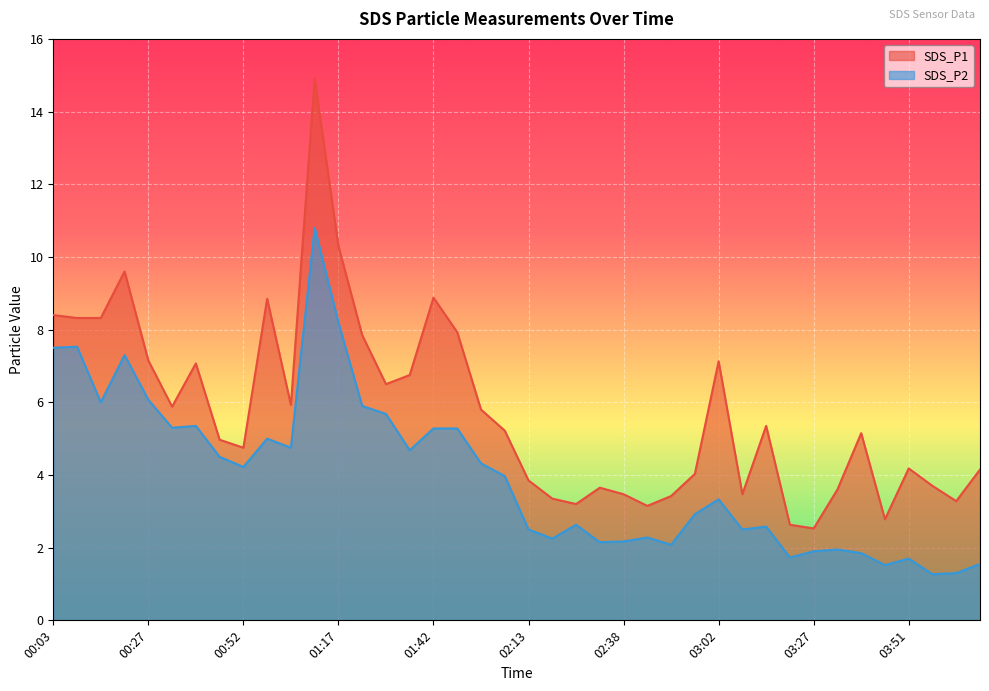

True or false: SDS_P2 has a value of 2.9 at 00:40.

False